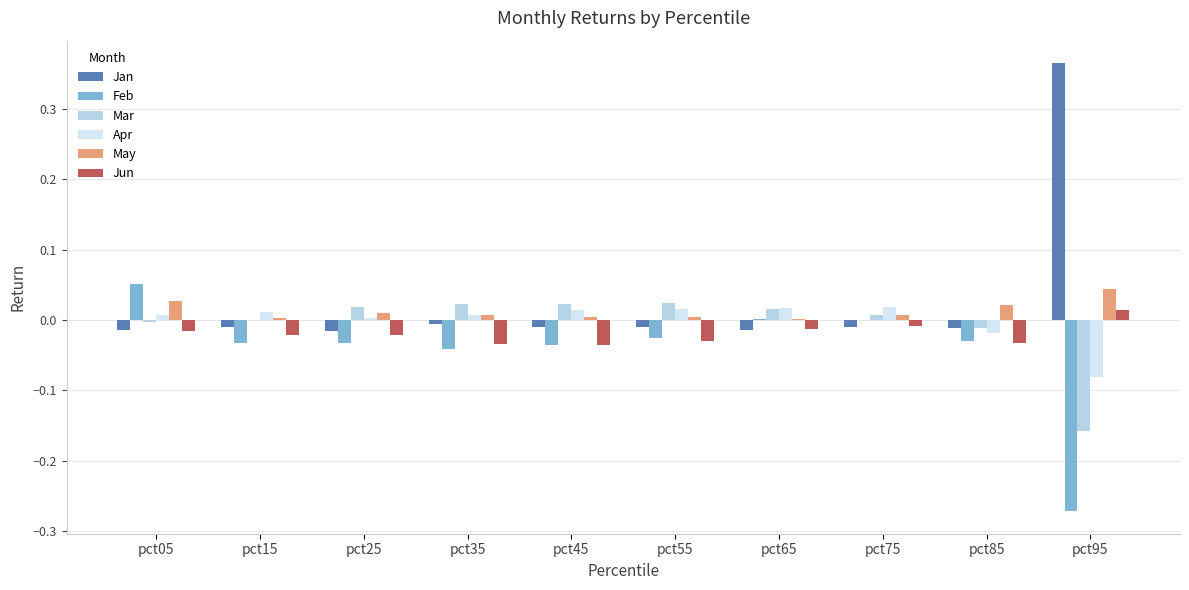

Does the chart contain stacked bars?

No